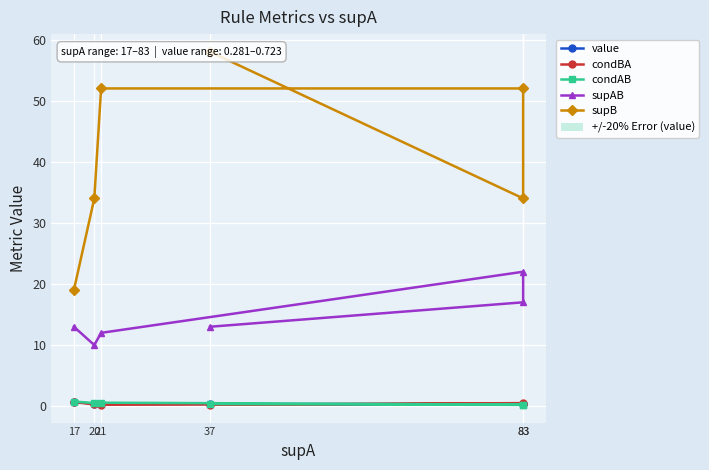

How many distinct data groups are displayed?

5